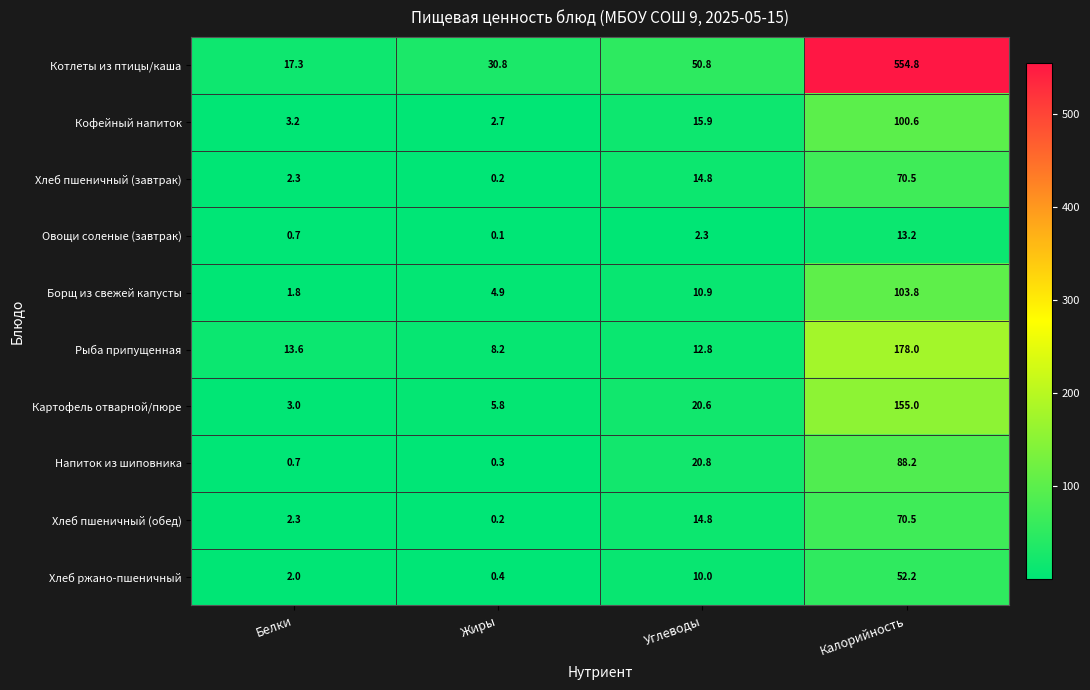

How many data points in Хлеб пшеничный (завтрак) are above 14?

2